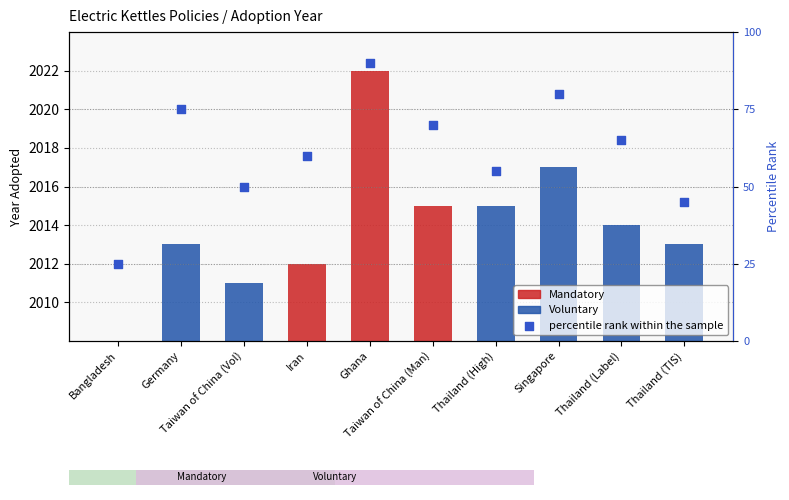

Between Ghana and Iran, which is larger?

Ghana